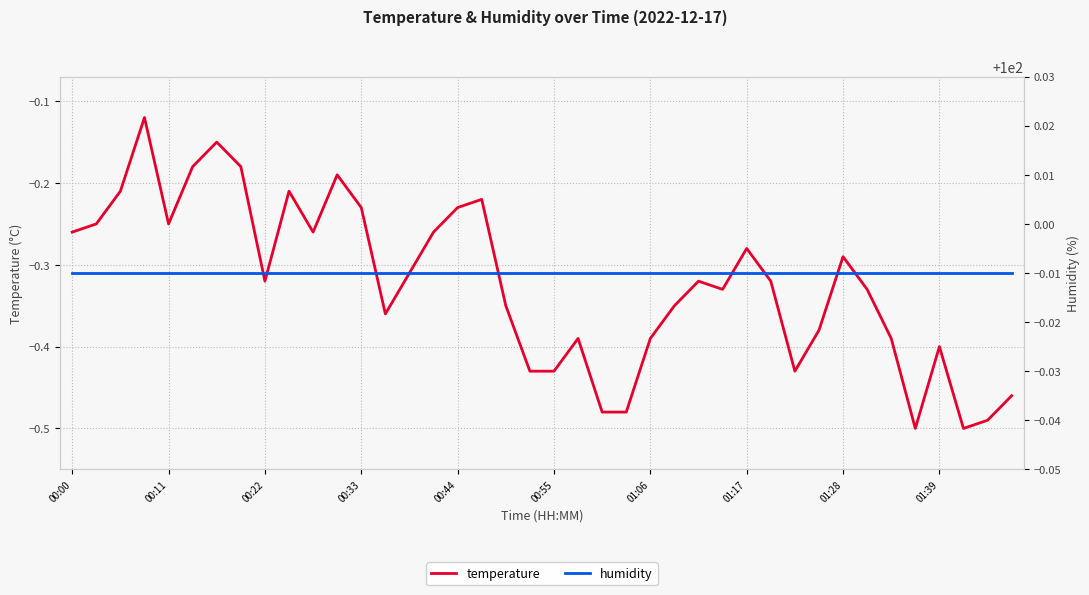

List the series in order of their overall mean, highest first.

humidity, temperature